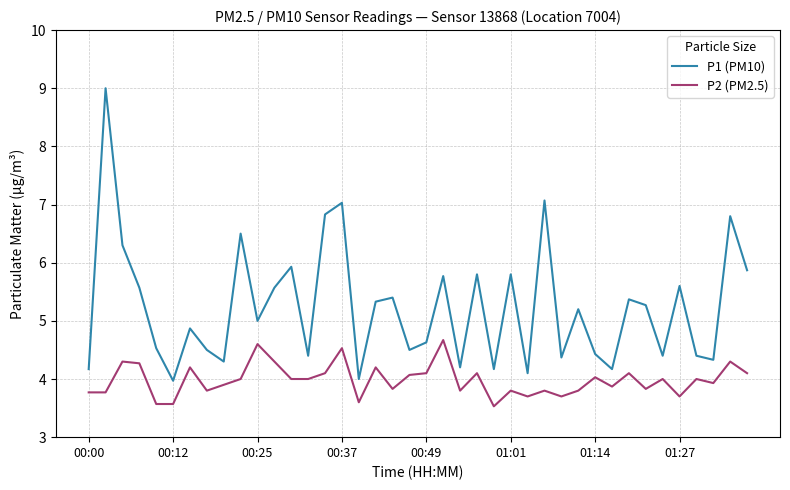

Which series has the largest range (max minus min)?

P1 (PM10)